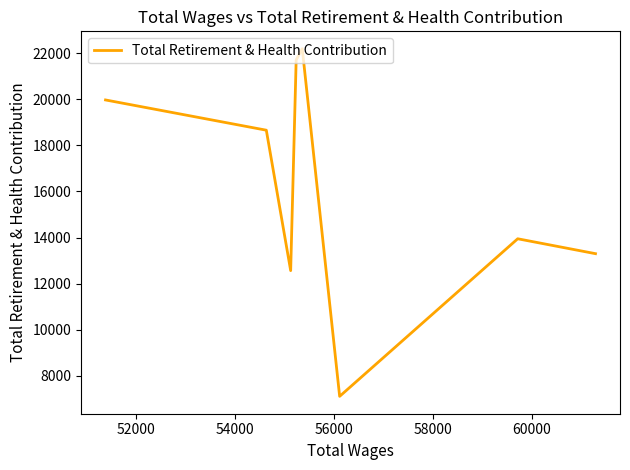

What is the minimum value shown in the chart?

7105